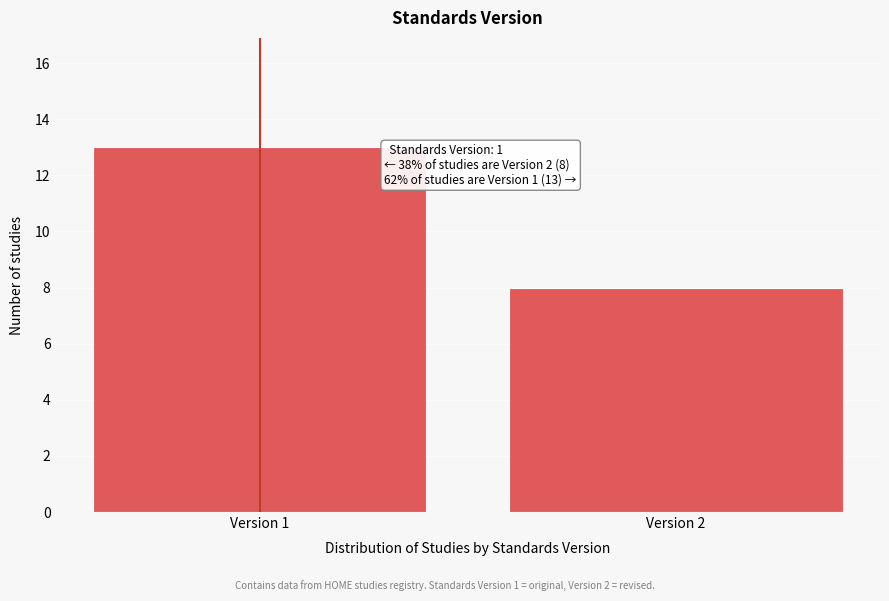

Reading left to right, transcribe all the data shown in this chart.

Version 1=13	Version 2=8